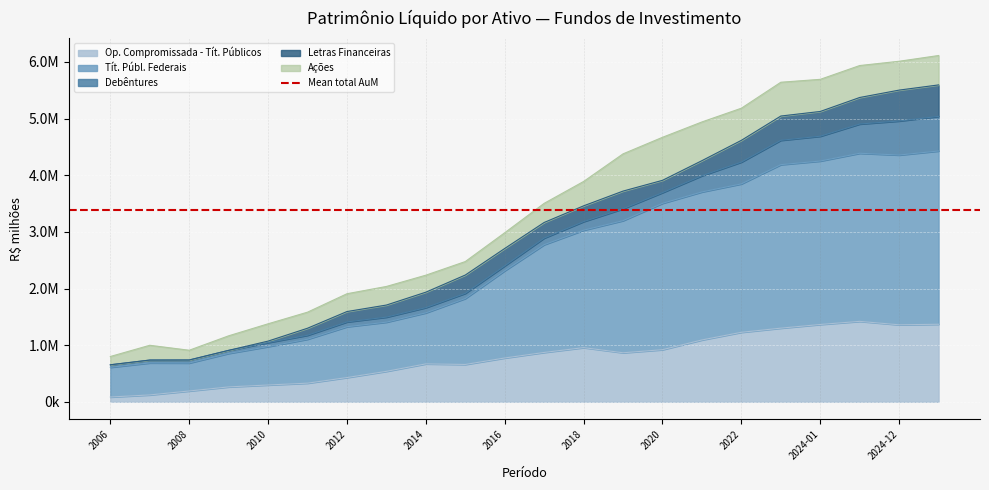

At which label does Tít. Públ. Federais first exceed 1902771?

2017